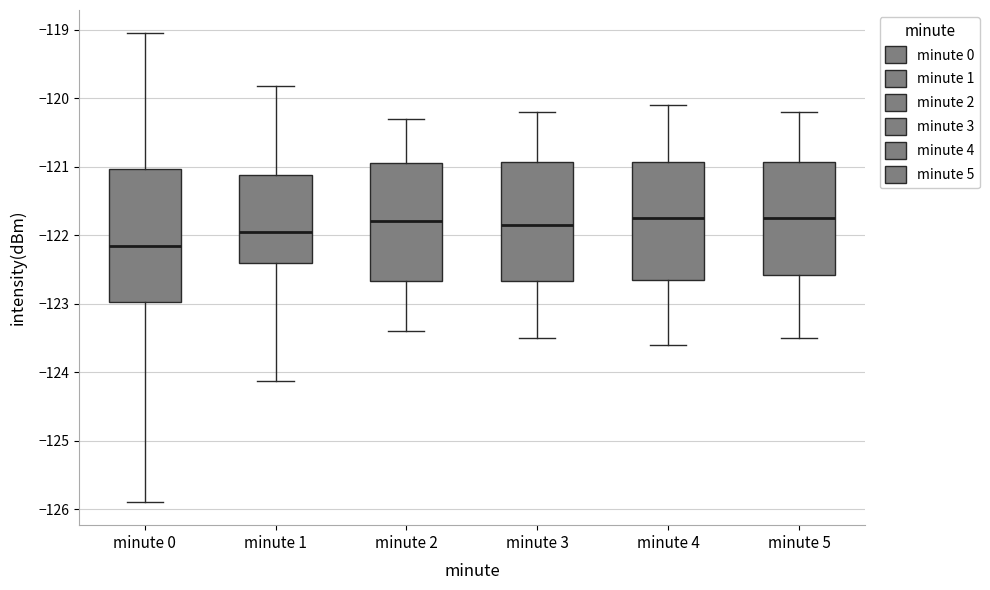

Which box has the lowest median line?

minute 0